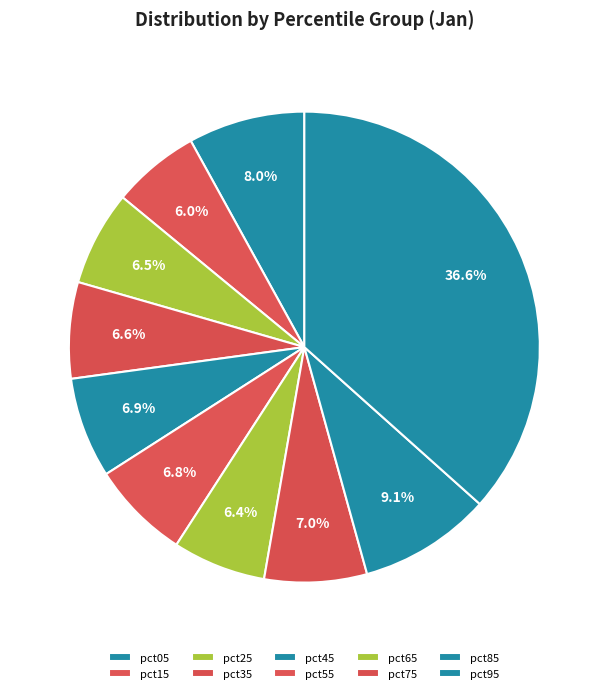

To the nearest percent, what is the difference between the pct75 and pct05 slice percentages?

1%